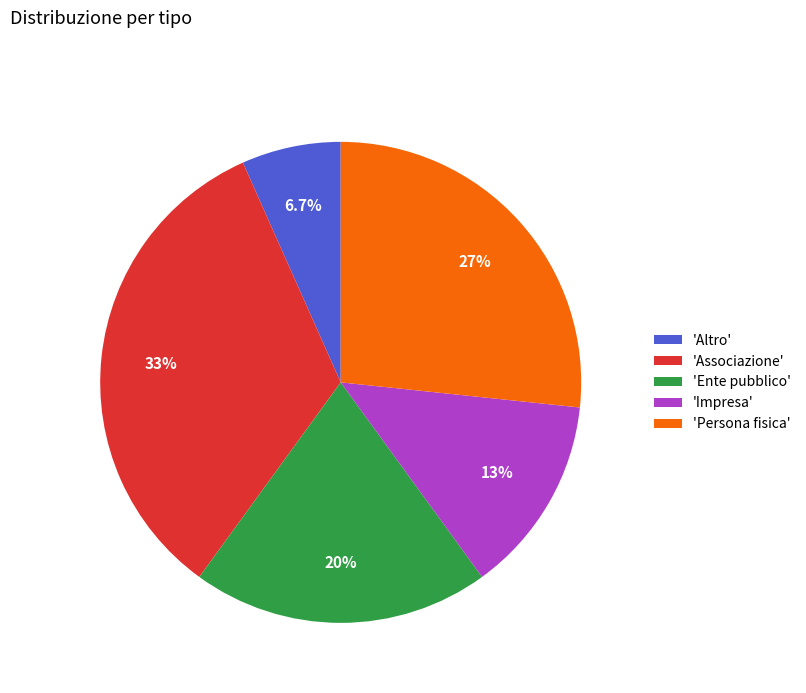

How many slices are in this pie chart?

5